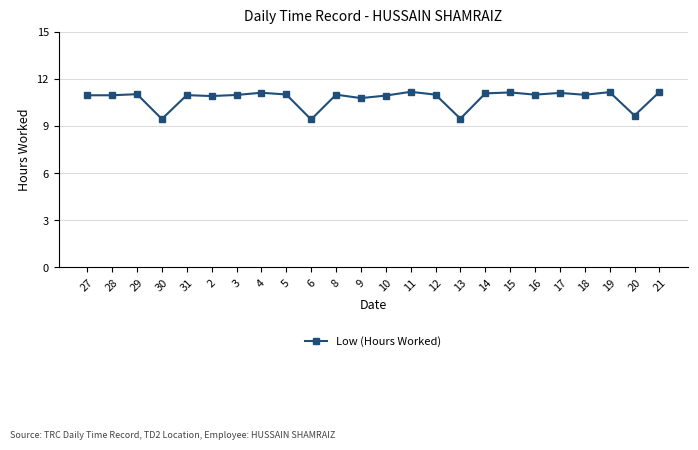

What is the maximum value shown in the chart?

11.2